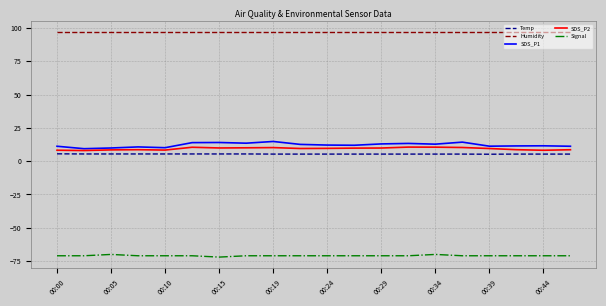

Which series has the widest spread of values?

SDS_P1